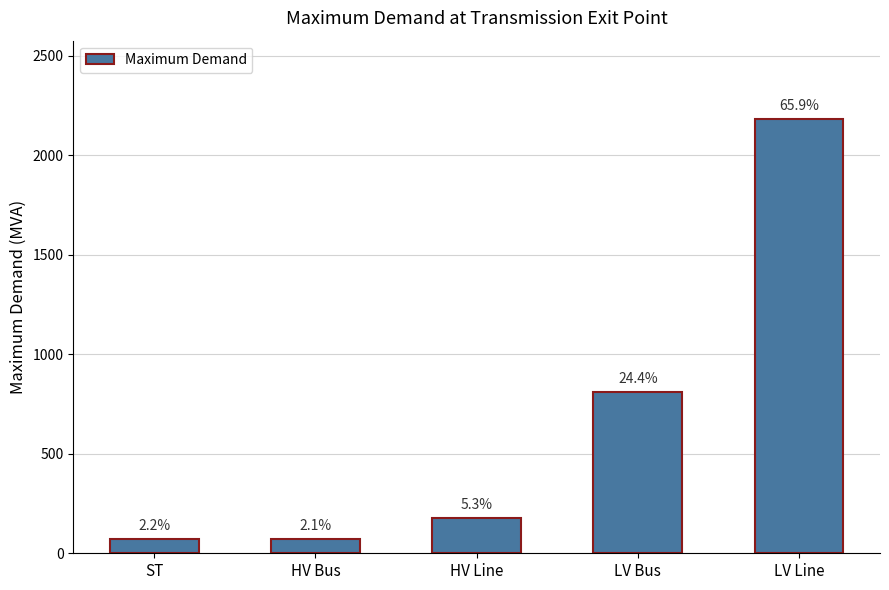

How many bars are there in total?

5